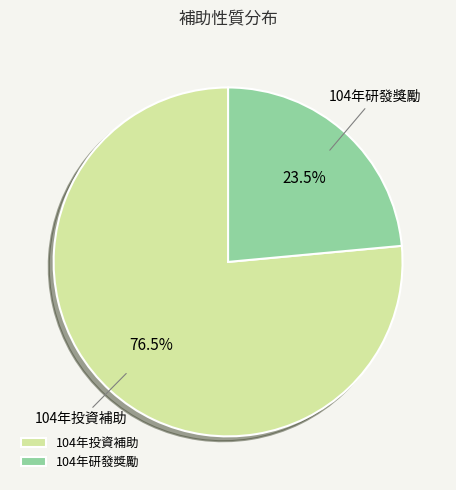

How many slices are in this pie chart?

2